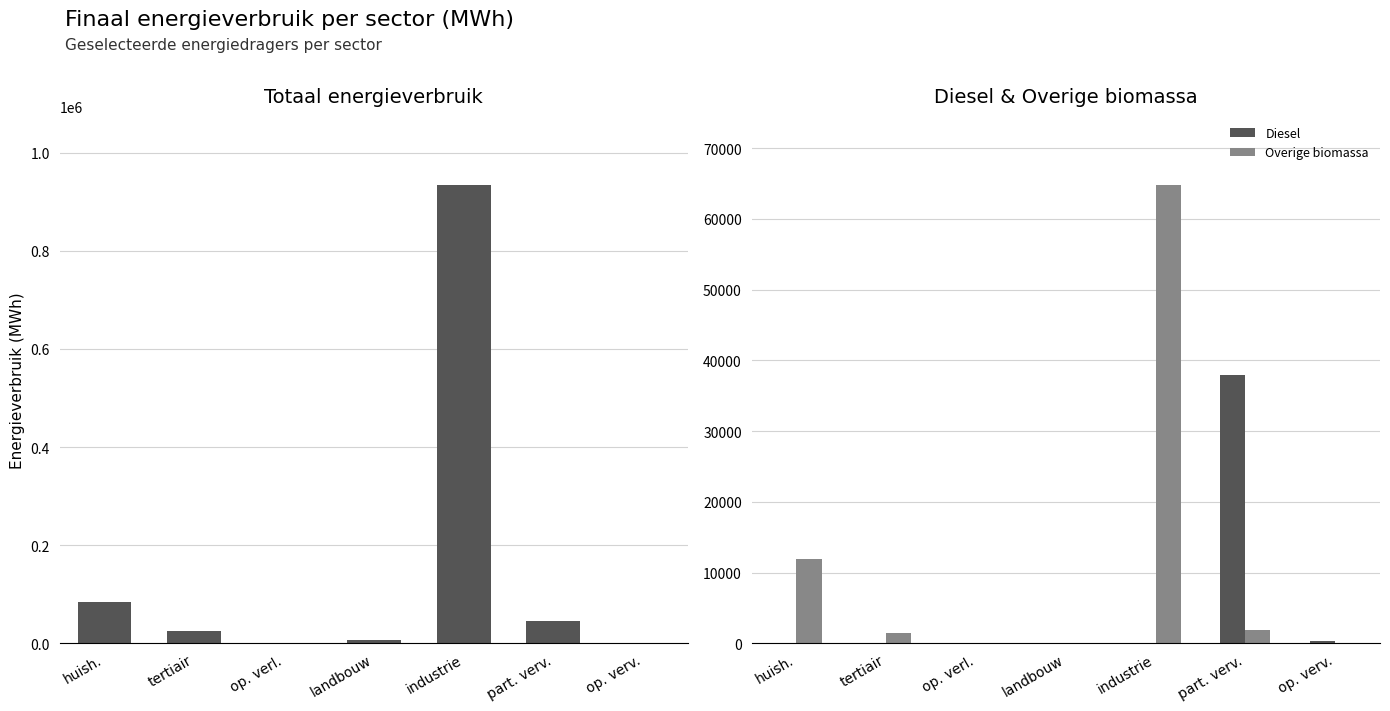

What is the total value across all series at landbouw?

6185.2